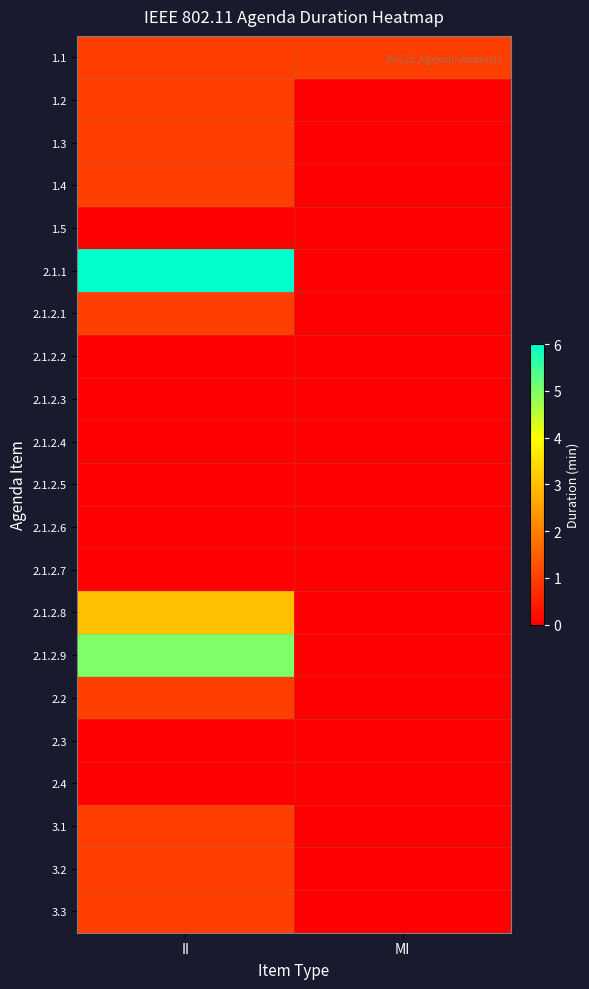

Reading left to right, transcribe all the data shown in this chart.

1.1: II=1	MI=1
1.2: II=1	MI=0
1.3: II=1	MI=0
1.4: II=1	MI=0
1.5: II=0	MI=0
2.1.1: II=6	MI=0
2.1.2.1: II=1	MI=0
2.1.2.2: II=0	MI=0
2.1.2.3: II=0	MI=0
2.1.2.4: II=0	MI=0
2.1.2.5: II=0	MI=0
2.1.2.6: II=0	MI=0
2.1.2.7: II=0	MI=0
2.1.2.8: II=3	MI=0
2.1.2.9: II=5	MI=0
2.2: II=1	MI=0
2.3: II=0	MI=0
2.4: II=0	MI=0
3.1: II=1	MI=0
3.2: II=1	MI=0
3.3: II=1	MI=0